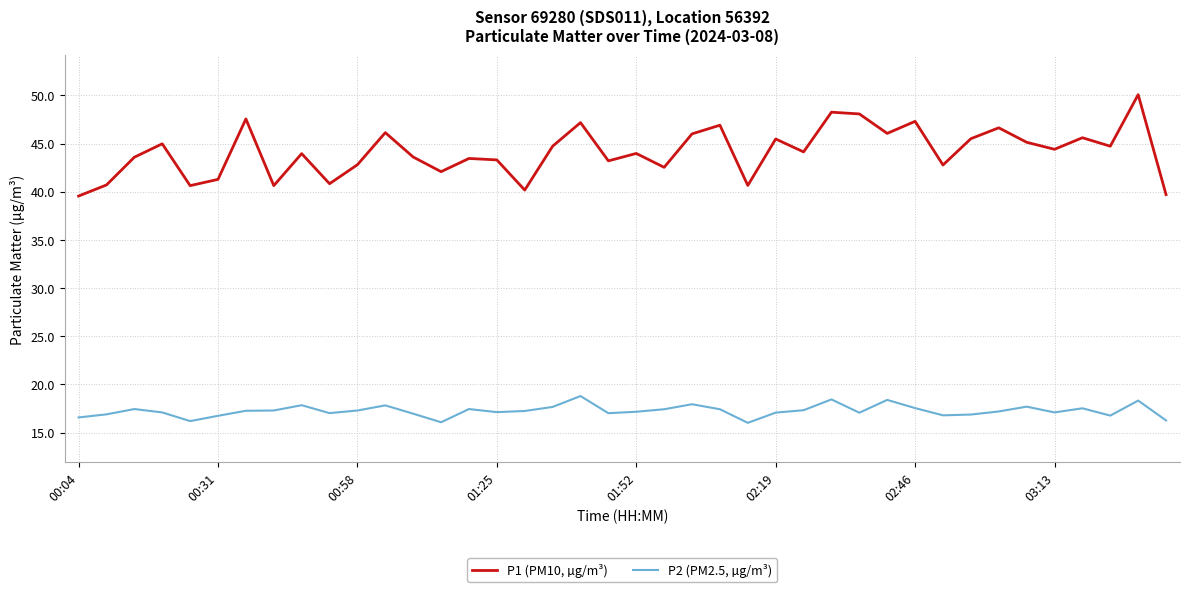

What is the minimum value shown in the chart?

16.0